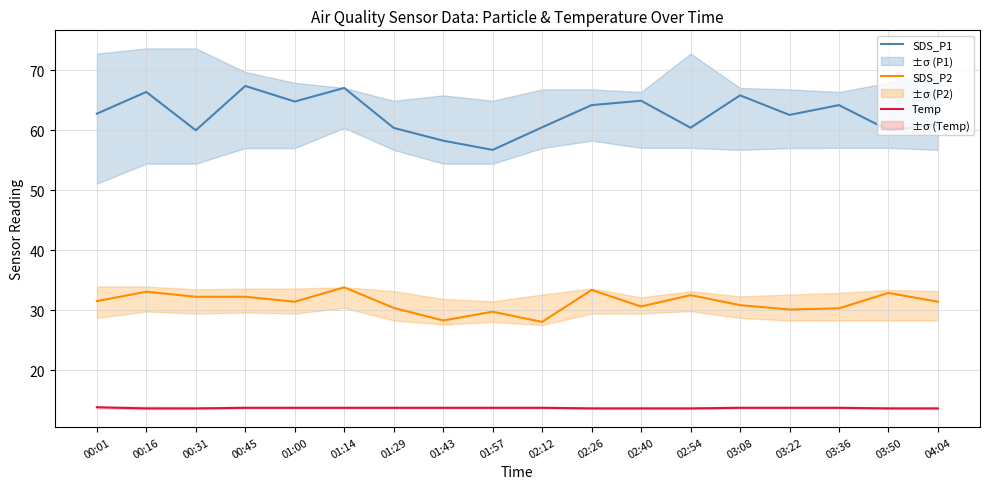

What is the label of the 11th point from the right?

01:43